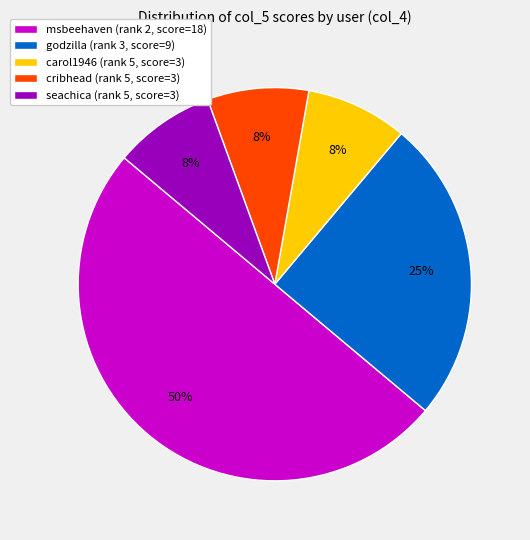

Count the number of slices in the pie.

5